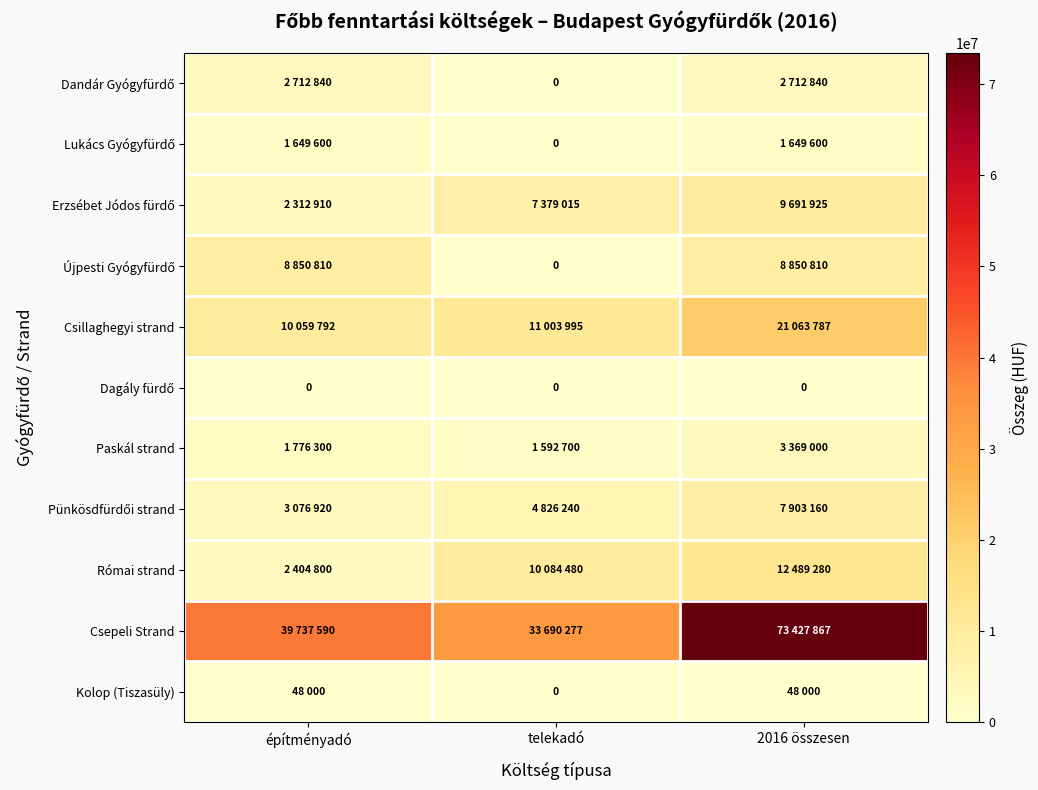

What is the sum of all Csepeli Strand values?

146855734